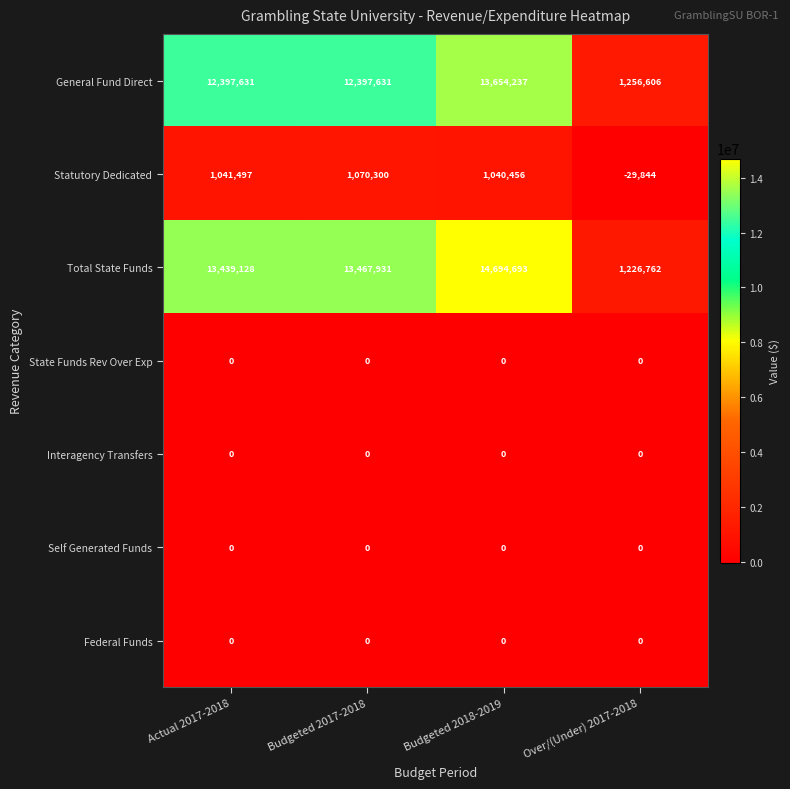

Reading left to right, transcribe all the data shown in this chart.

General Fund Direct: 12397631	12397631	13654237	1256606
Statutory Dedicated: 1041497	1070300	1040456	-29844
Total State Funds: 13439128	13467931	14694693	1226762
State Funds Rev Over Exp: 0	0	0	0
Interagency Transfers: 0	0	0	0
Self Generated Funds: 0	0	0	0
Federal Funds: 0	0	0	0